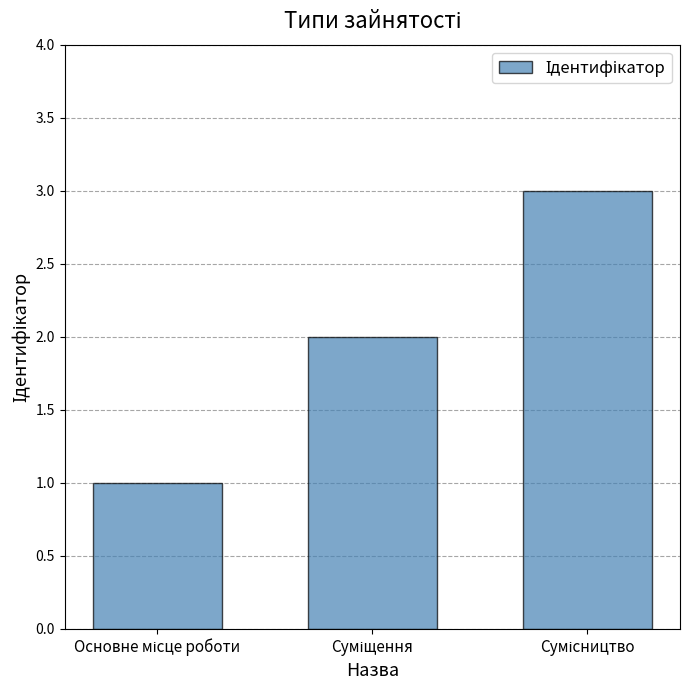

What is the greatest value displayed?

3